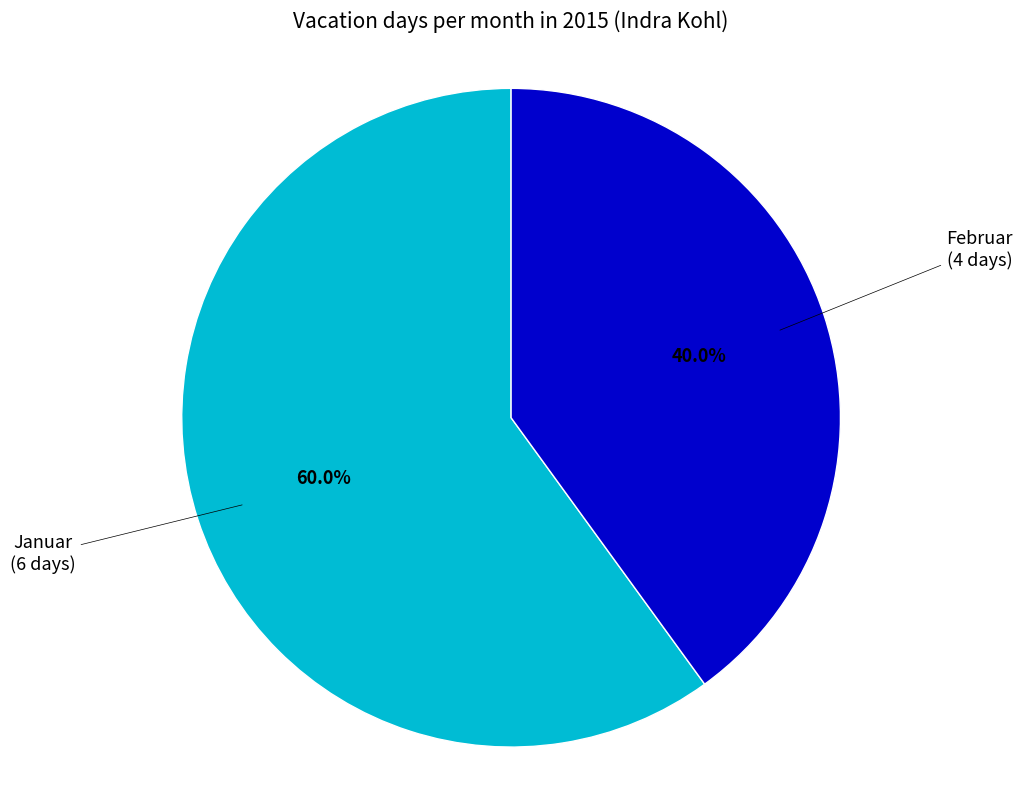

Count the number of slices in the pie.

2